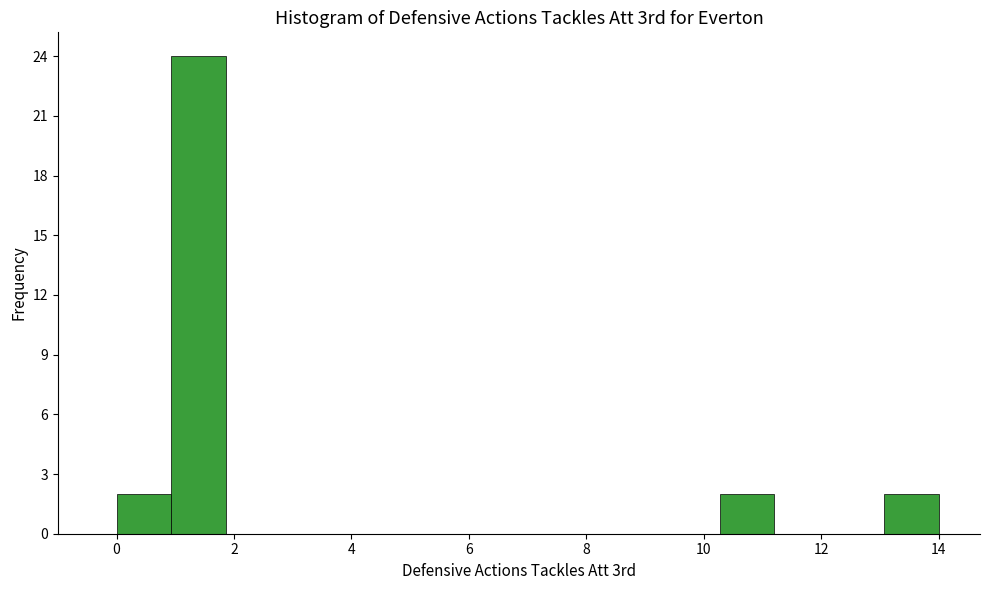

Reading left to right, transcribe this chart: for each bar, give the range it covers on the x-axis and its height. Neither the bar edges nor the heights are printed on the chart, so give them approximately, as read against the axes.

0.0 to 1.0: 2
1.0 to 1.8: 24
1.8 to 2.8: 0
2.8 to 3.8: 0
3.8 to 4.6: 0
4.6 to 5.6: 0
5.6 to 6.6: 0
6.6 to 7.4: 0
7.4 to 8.4: 0
8.4 to 9.4: 0
9.4 to 10.2: 0
10.2 to 11.2: 2
11.2 to 12.2: 0
12.2 to 13.0: 0
13.0 to 14.0: 2